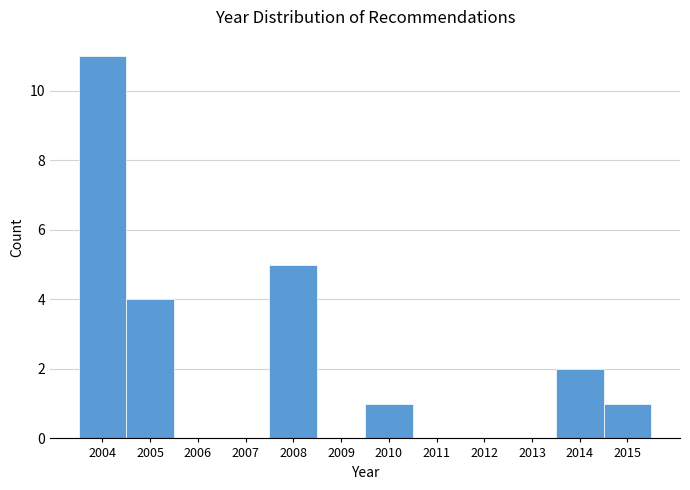

Reading right to left, list all the values displayed in this chart.

2015=1	2014=2	2013=0	2012=0	2011=0	2010=1	2009=0	2008=5	2007=0	2006=0	2005=4	2004=11